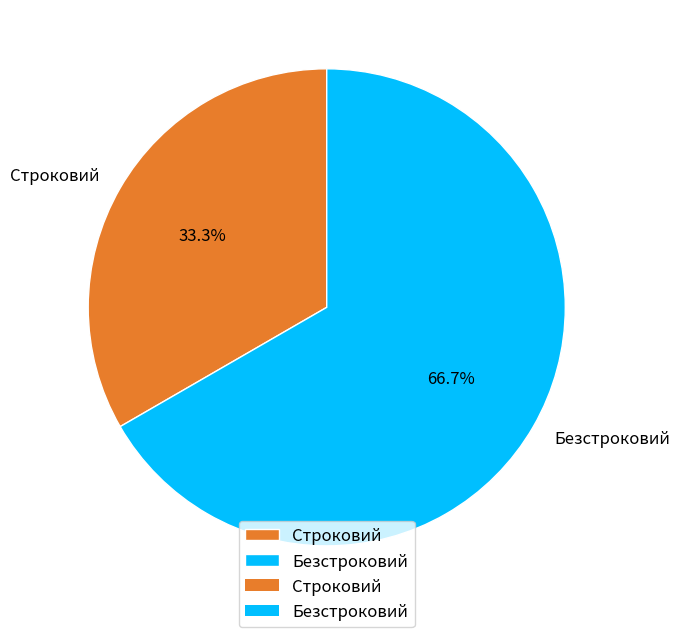

Rank the categories by value from highest to lowest.

Безстроковий, Строковий